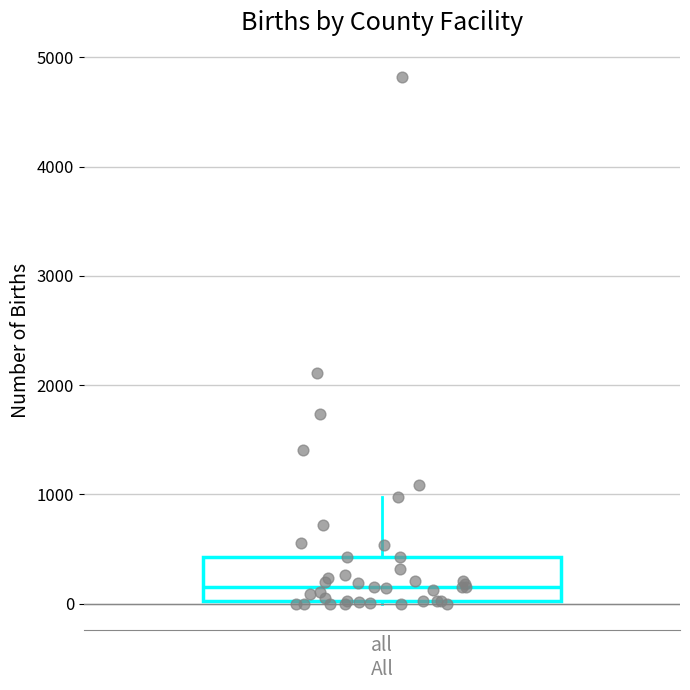

Read this box plot against the y-axis: the position of the median line, the range covered by the box, and the ends of both whiskers. The values are not printed on the chart, so give them approximately, as read against the axis.

median 200, box 0 to 400, whiskers 0 to 1000